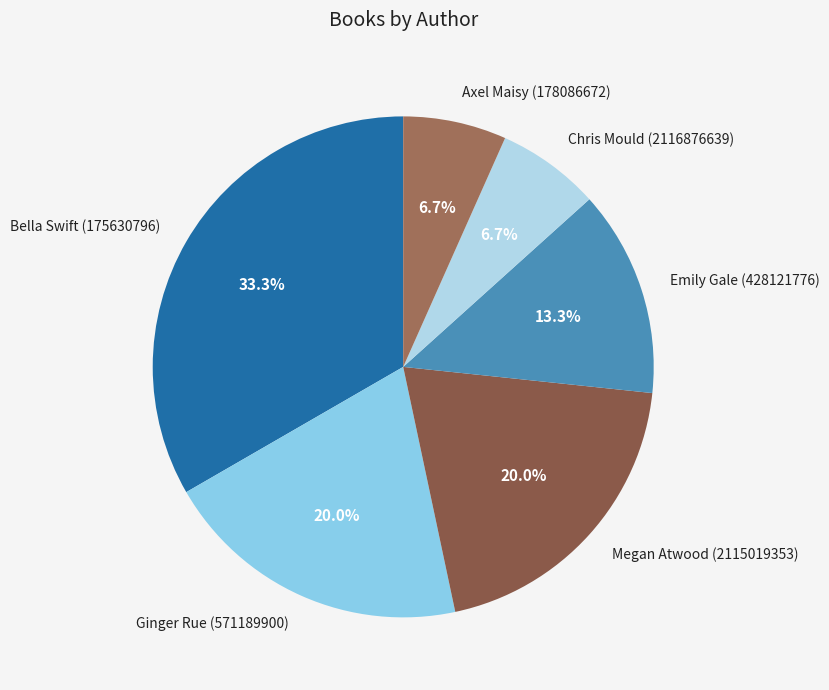

Between Bella Swift (175630796) and Chris Mould (2116876639), which is larger?

Bella Swift (175630796)